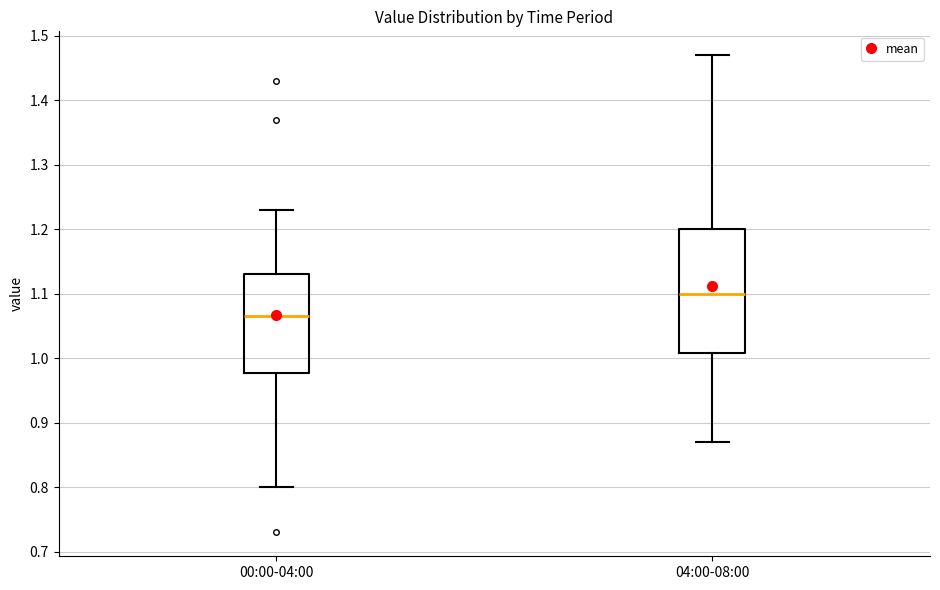

Where is the upper edge of the box for 00:00-04:00 on the y-axis? The values are not printed on the chart, so give them approximately, as read against the axis.

1.13